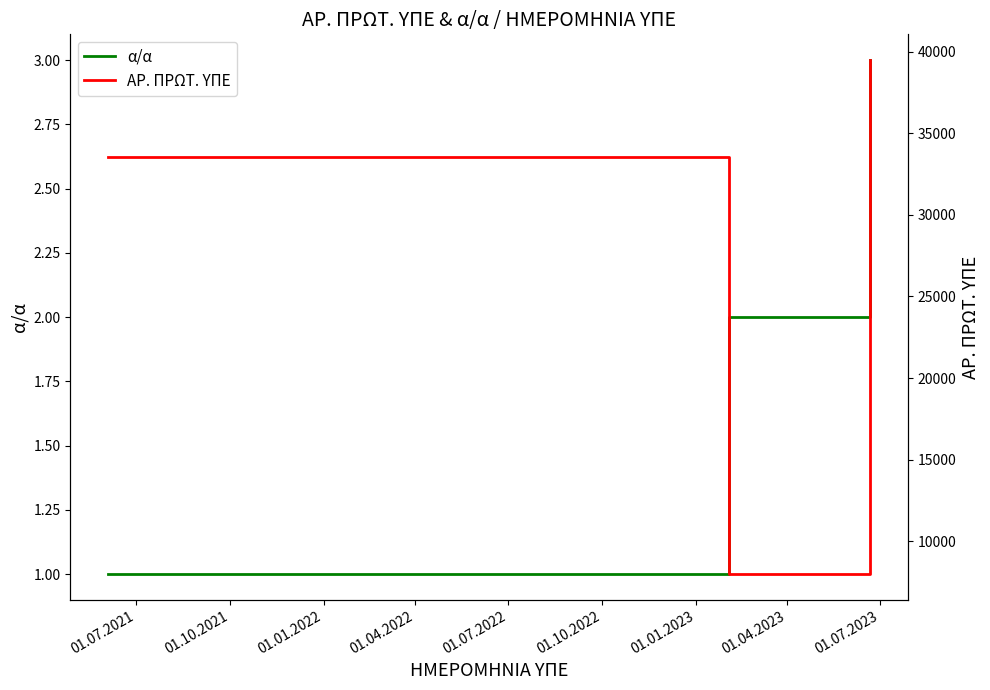

What is the highest value of the α/α series?

3